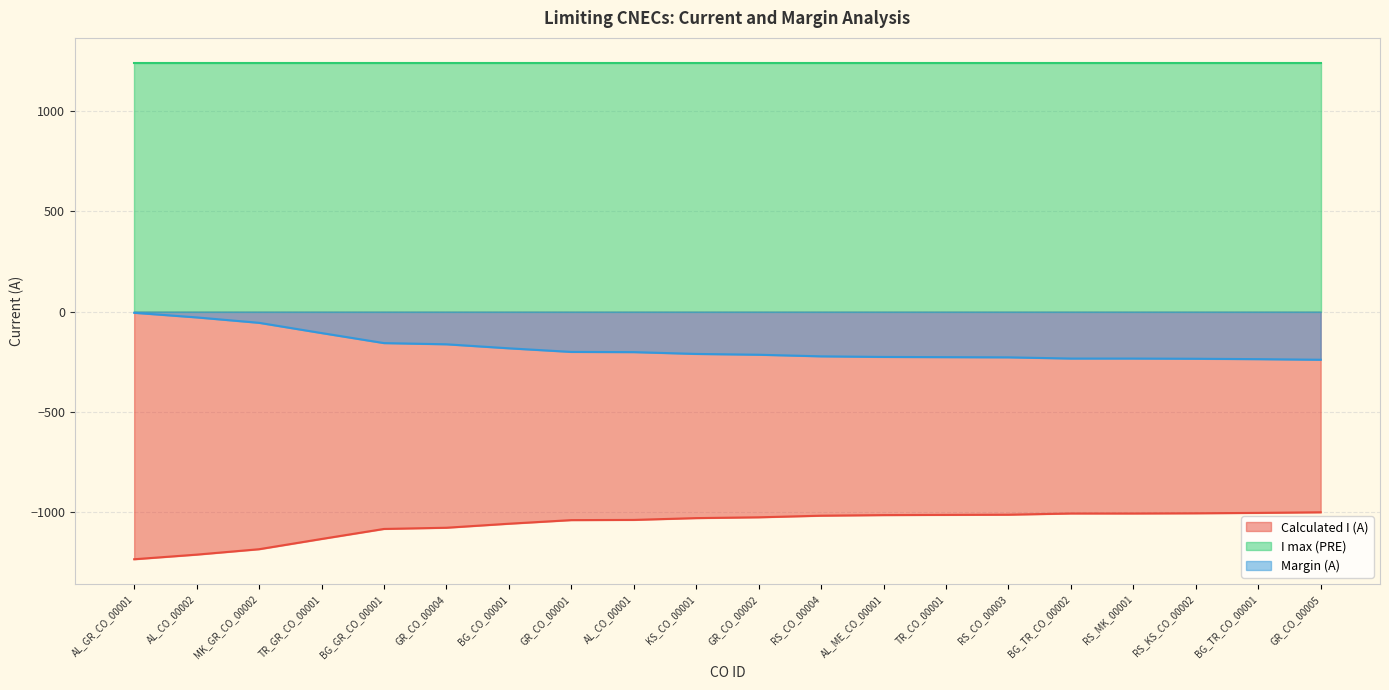

What is the difference between the maximum and minimum values in the Margin (A) series?

234